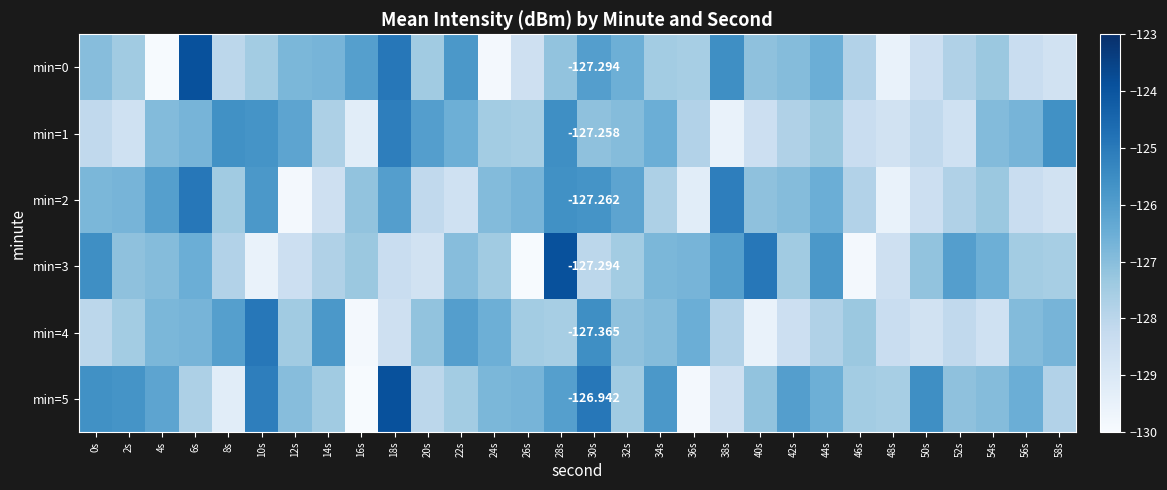

The min=4 series shows -212.0 at 28s. True or false?

False